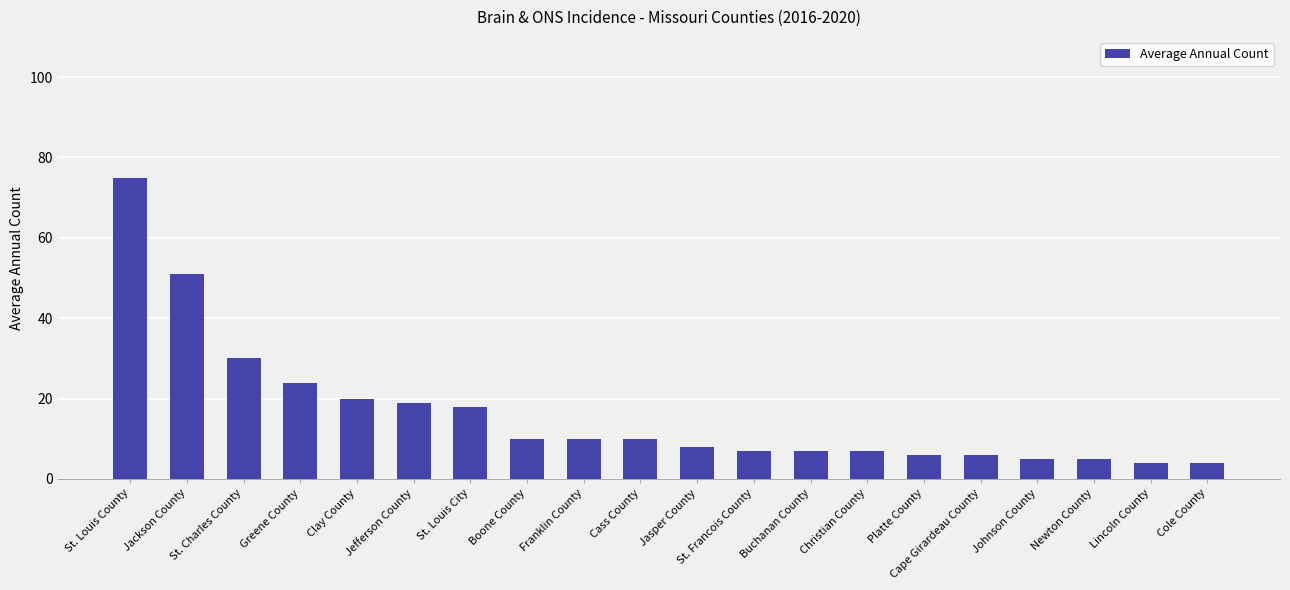

How many bars are there in total?

20